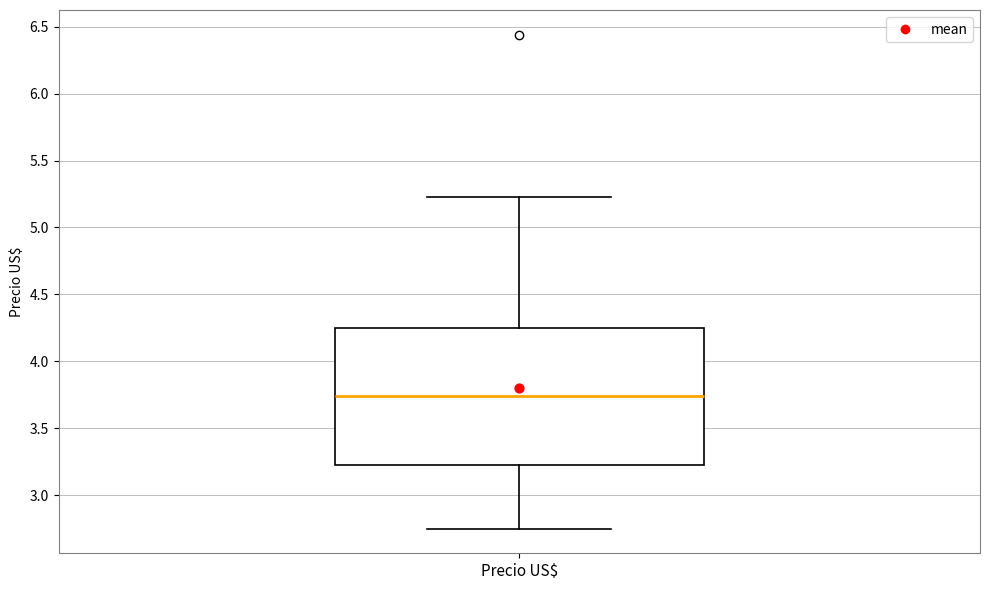

Transcribe this box plot: give where the median line is, the range the box spans, and where the two whiskers end, as read against the y-axis. The values are not printed on the chart, so give them approximately, as read against the axis.

median 3.75, box 3.20 to 4.25, whiskers 2.75 to 5.25